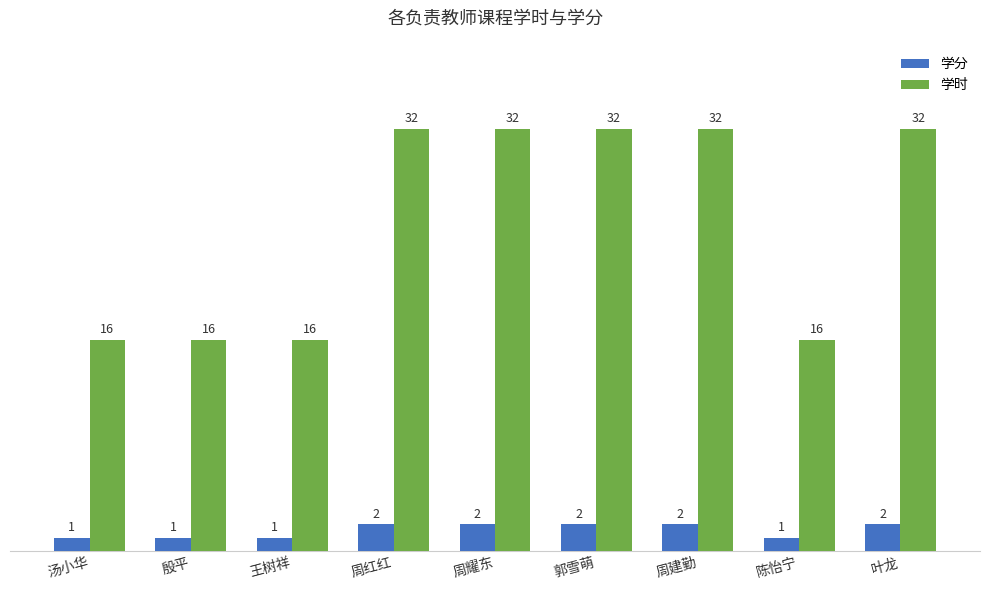

List the series in order of their overall mean, highest first.

学时, 学分